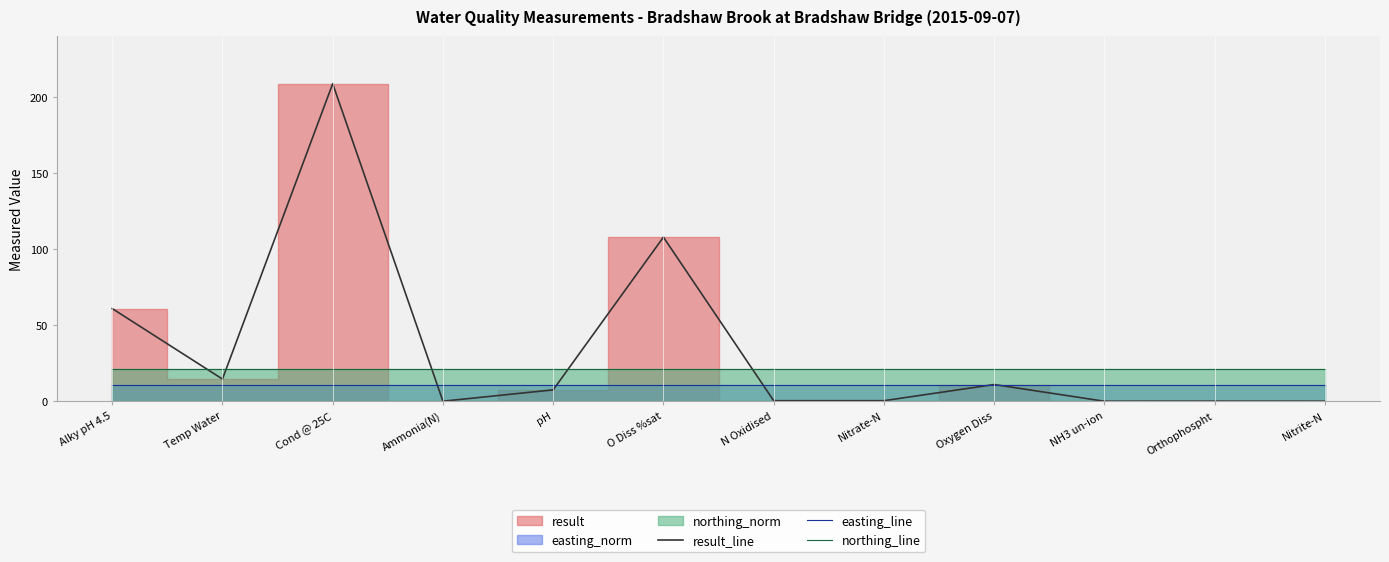

What is the label of the 12th point from the left?

Nitrite-N